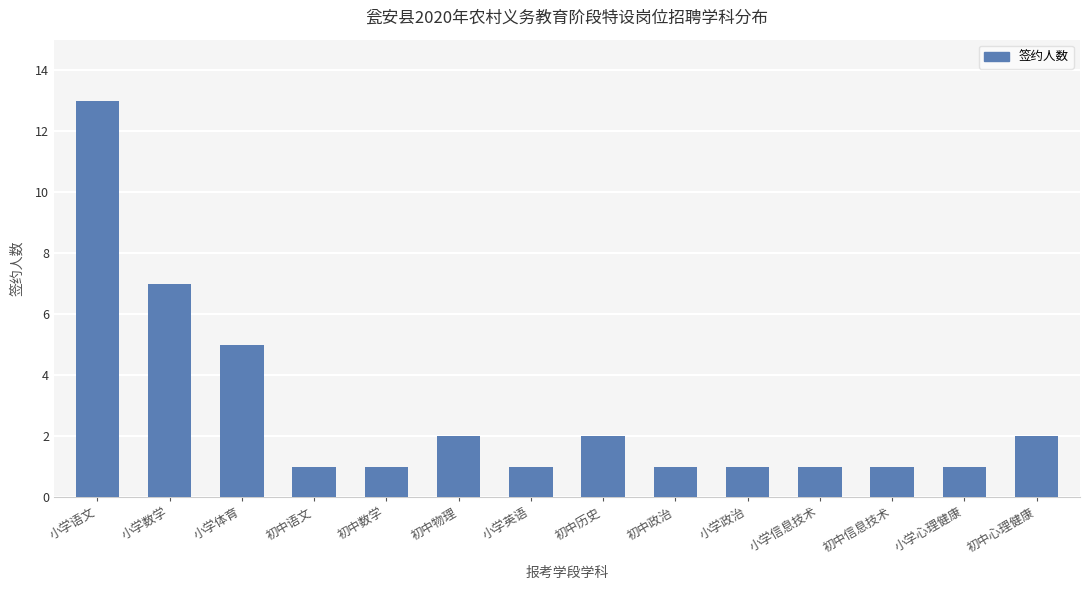

The chart shows a value of 4 at 小学数学. True or false?

False